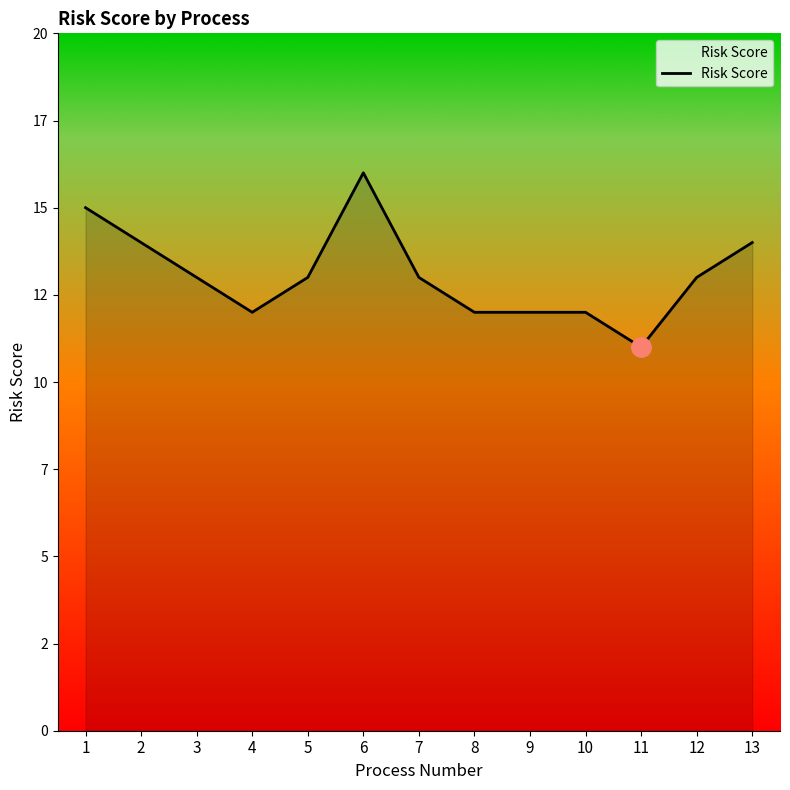

True or false: the data has more than 2 interior local peaks.

False